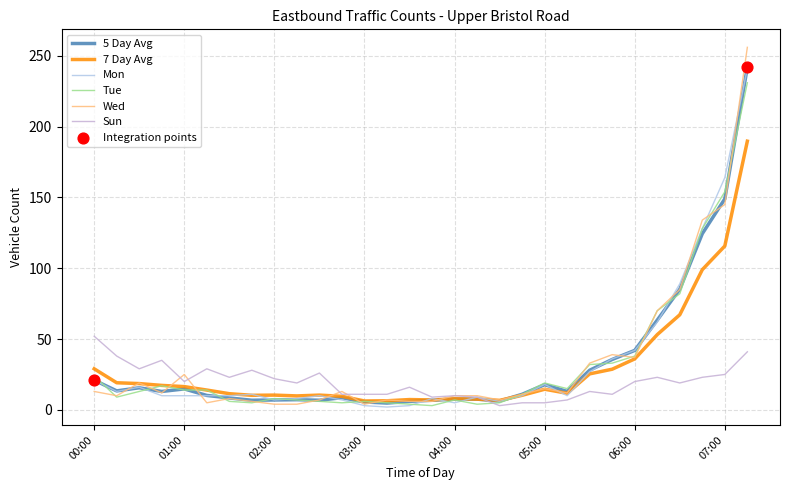

Which series has the largest total across all categories?

Wed